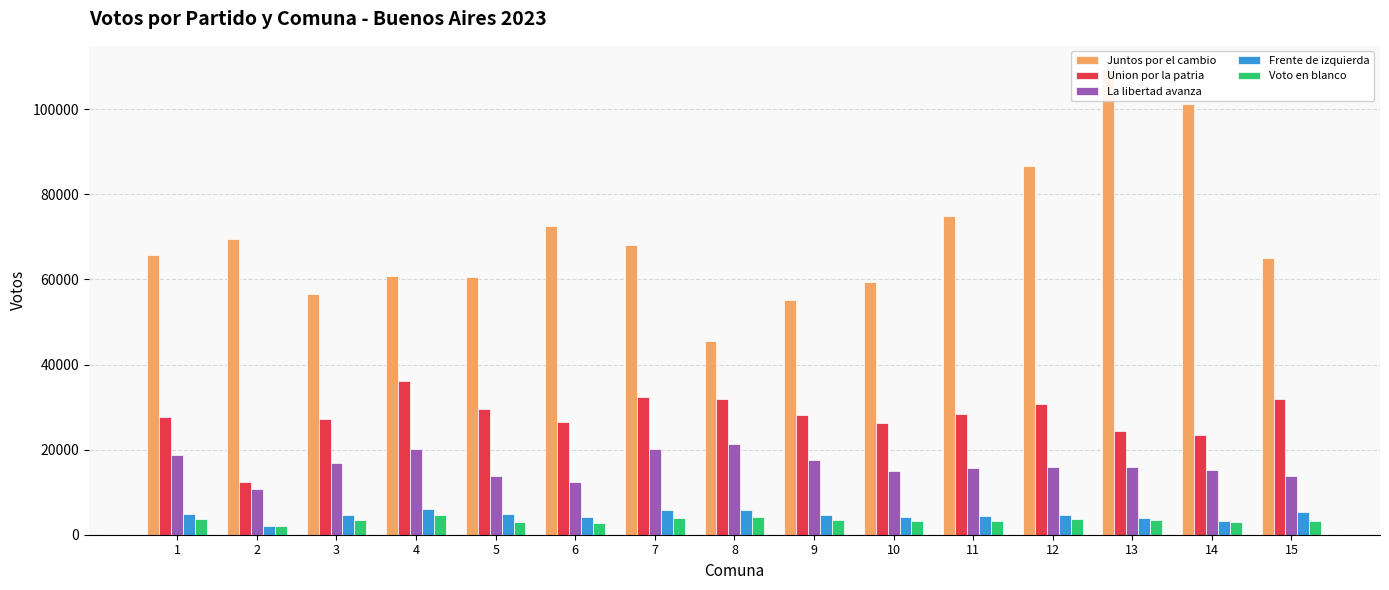

What is the spread (max minus min) of values at 5?

57748